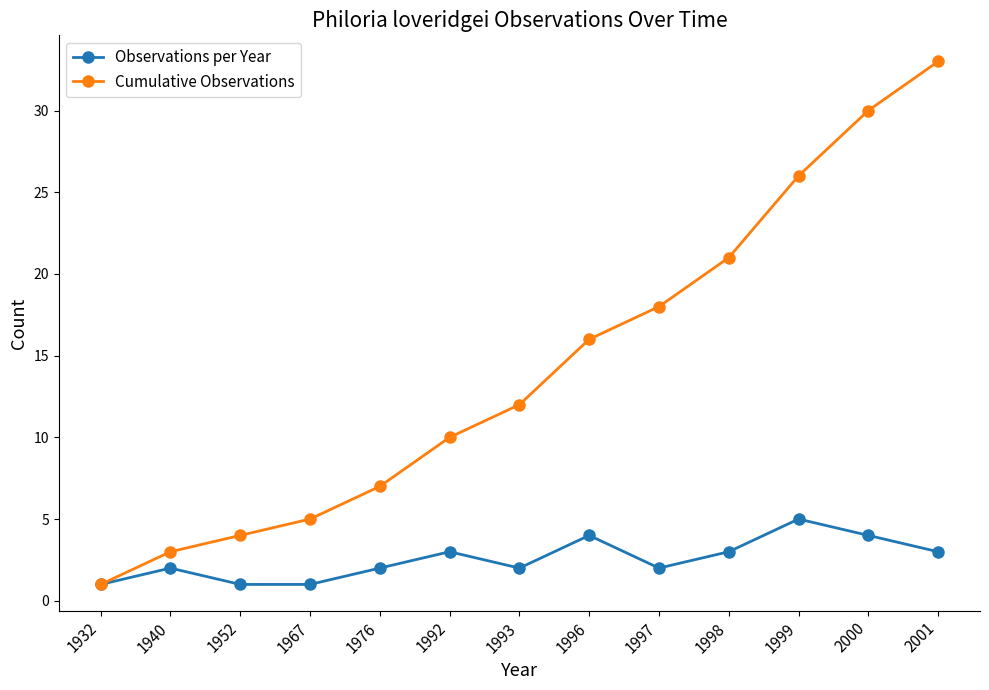

How many values in the Cumulative Observations series are below 12?

6